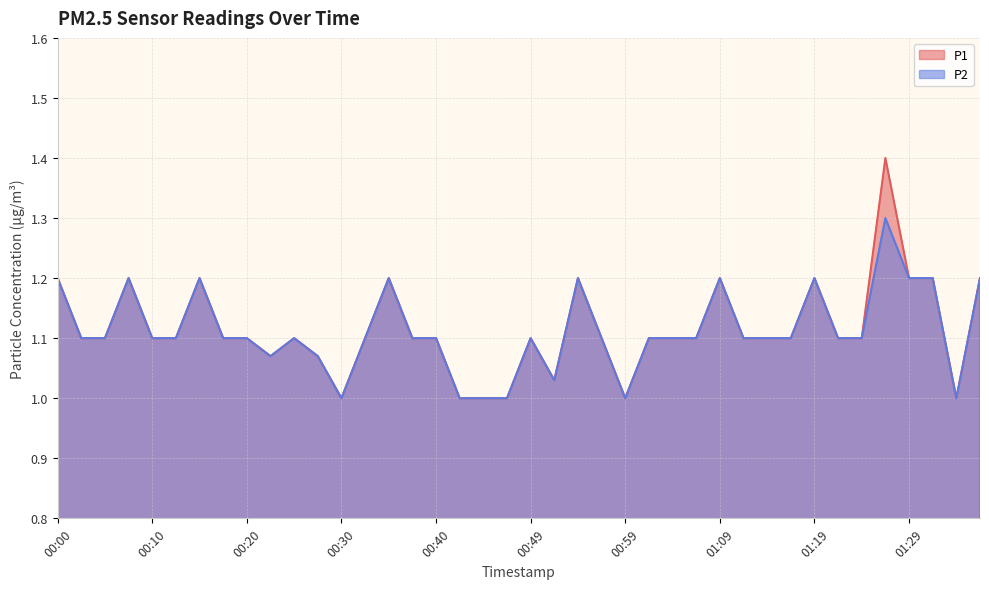

The value of P1 at 01:11 is 1.7. True or false?

False